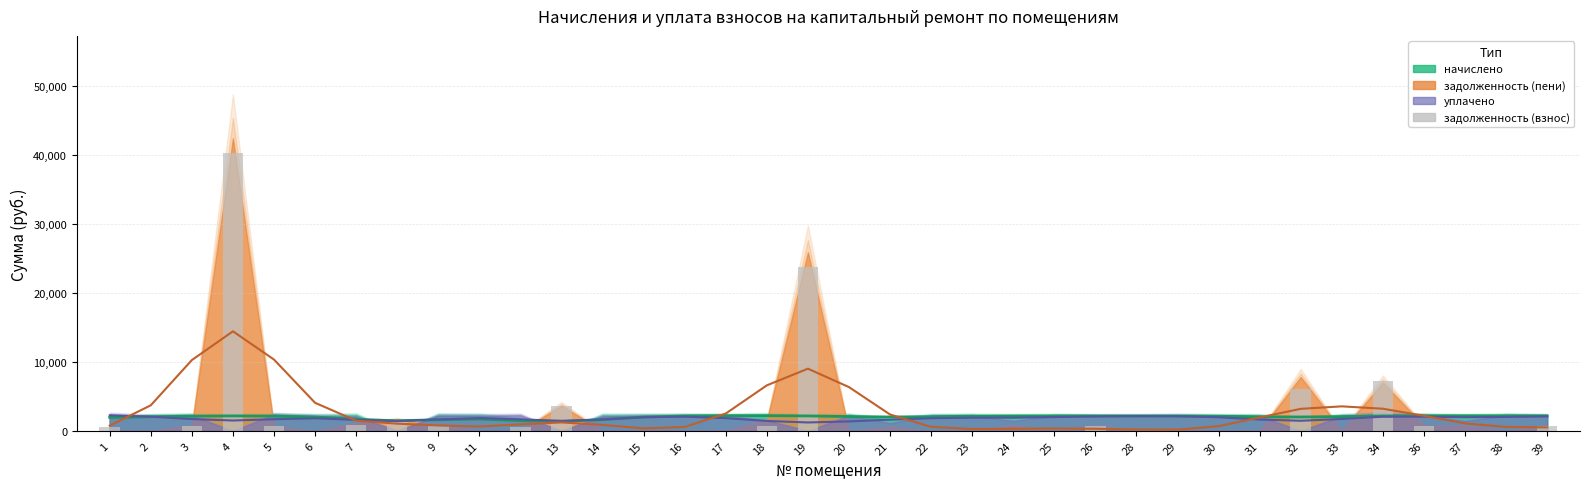

Reading left to right, list all the values displayed in this chart.

592.4	0.0	736.2	40330.3	736.2	0.0	889.2	1640.4	736.2	0.0	565.3	3634.9	0.0	0.0	0.0	0.0	753.4	23741.1	0.0	0.0	0.0	0.0	0.0	0.0	714.0	0.0	0.0	0.0	0.0	6094.2	0.0	7286.9	738.6	0.0	0.0	716.0